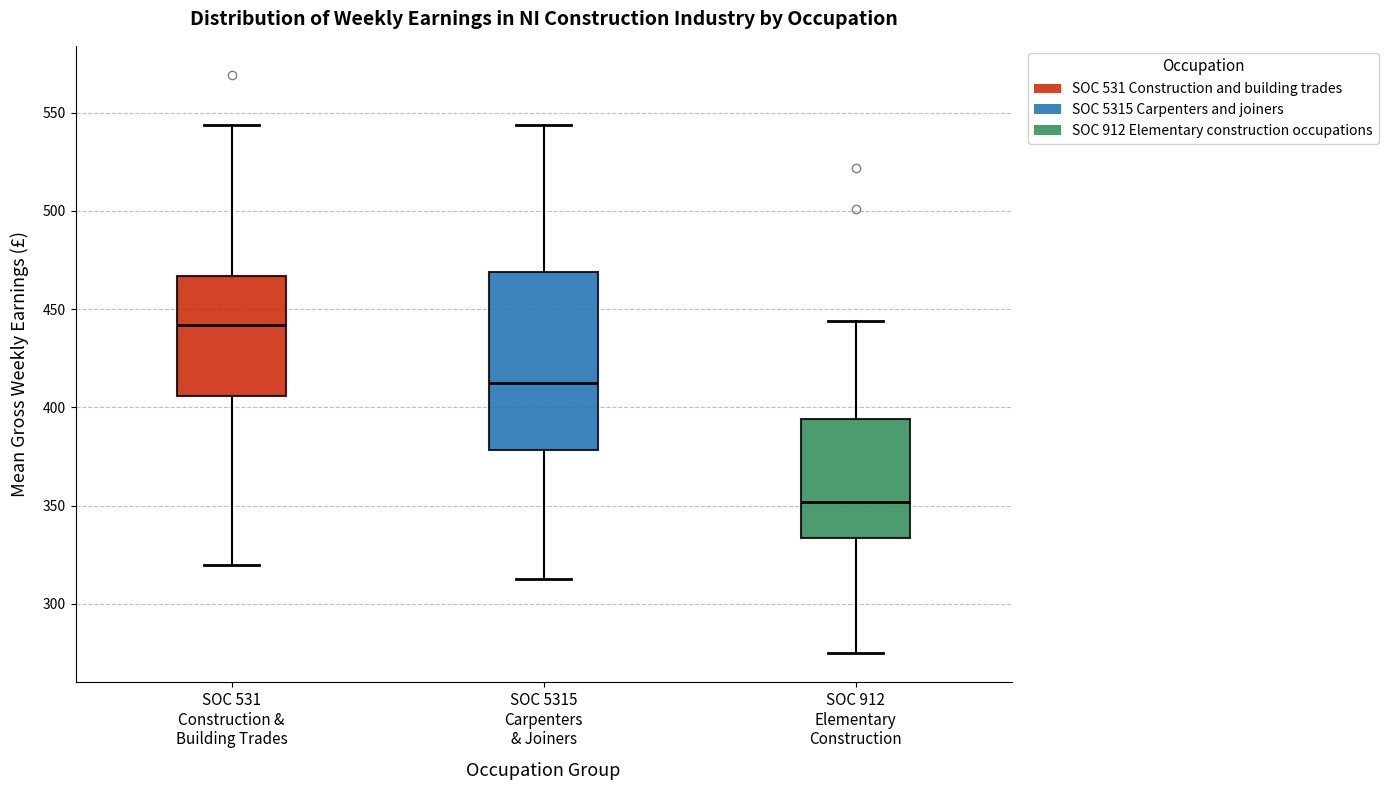

Which box is the tallest, from its lower edge to its upper edge?

SOC 5315 Carpenters & Joiners